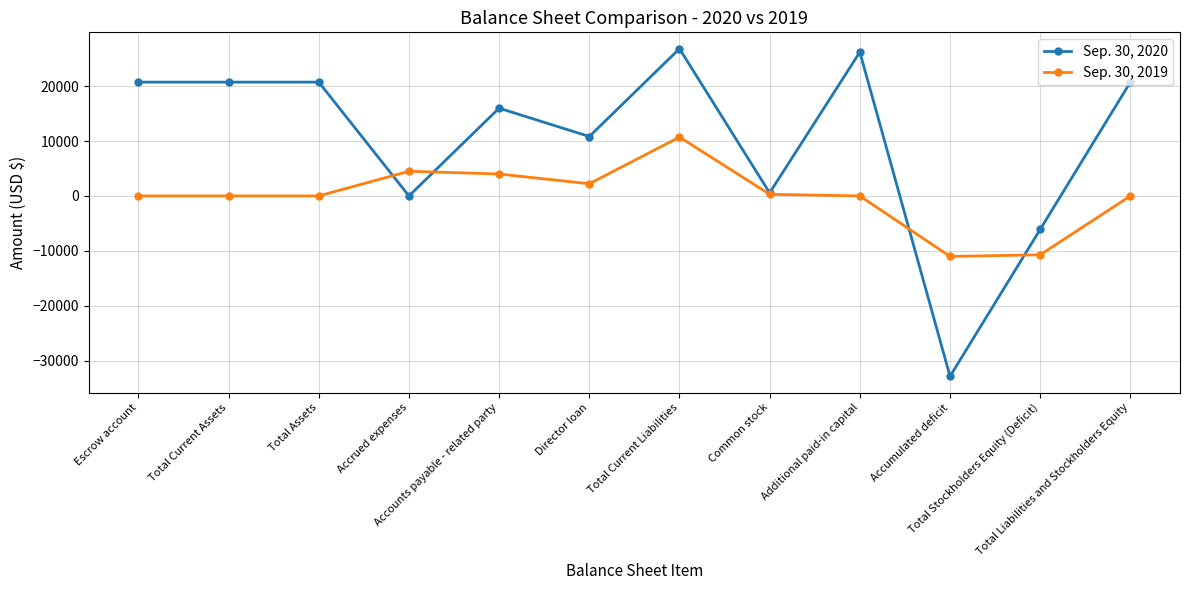

Where do Sep. 30, 2020 and Sep. 30, 2019 first cross each other?

Total Assets and Accrued expenses